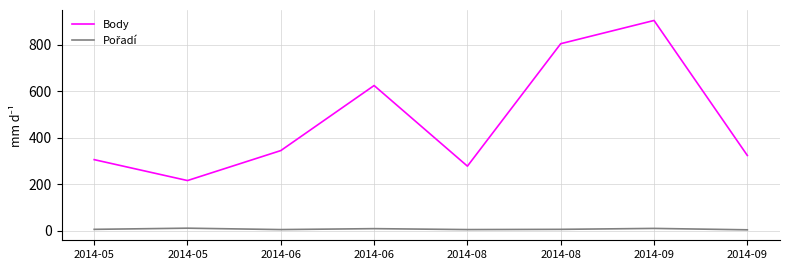

At which category is the sum across all series the highest?

2014-09